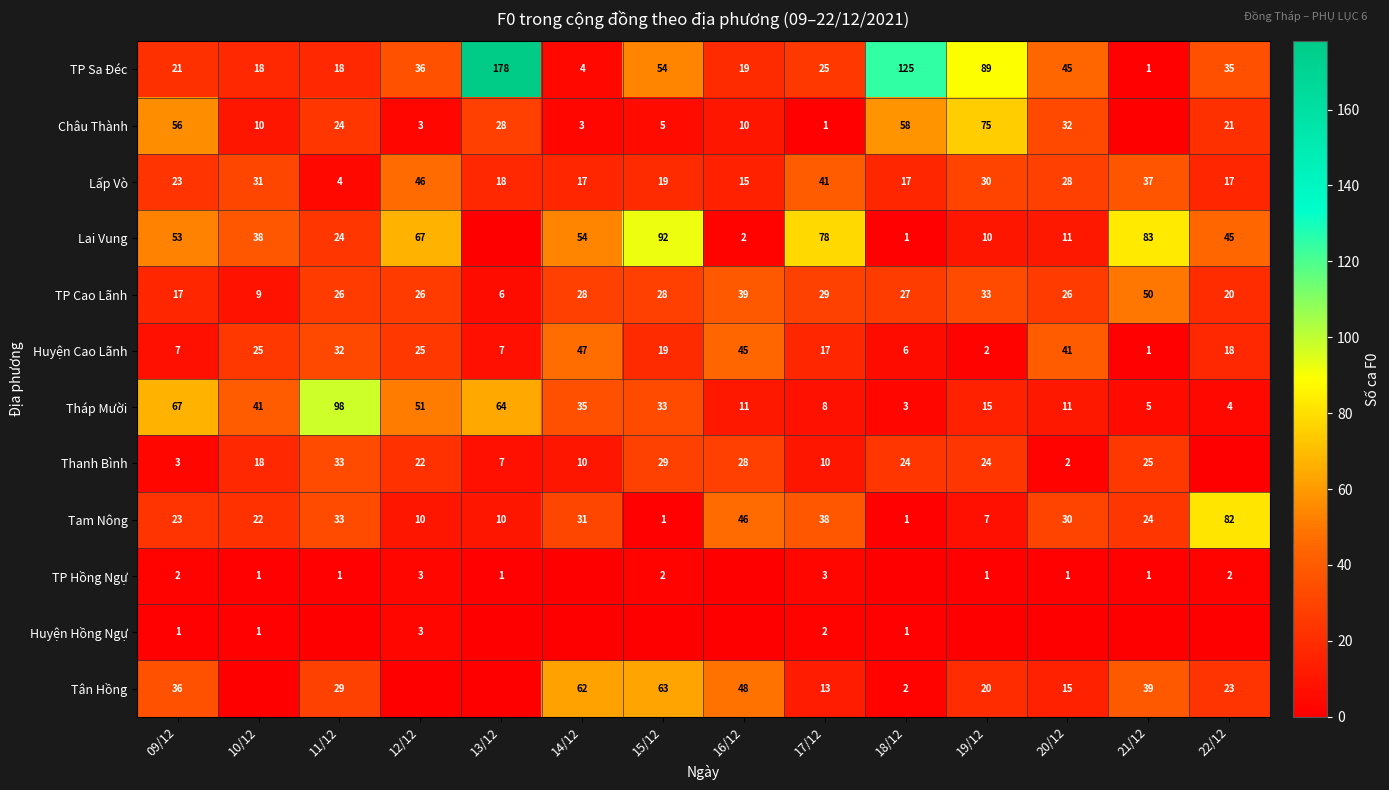

Where is Tháp Mười nearest to the value 50?

12/12